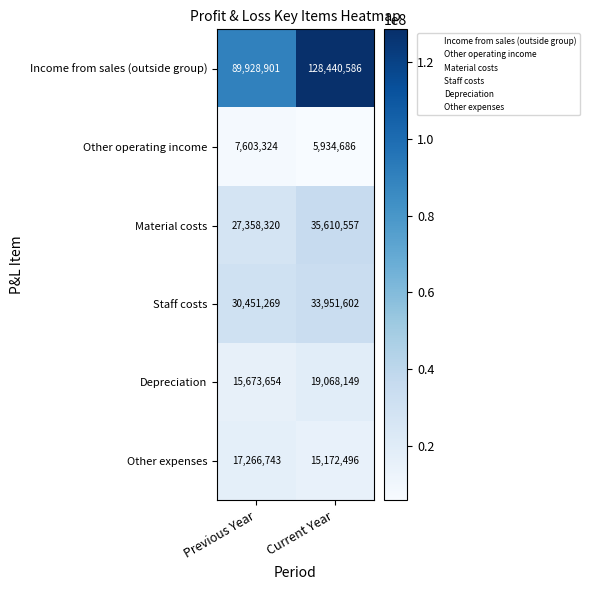

What is the average value of the Income from sales (outside group) series?

109184744